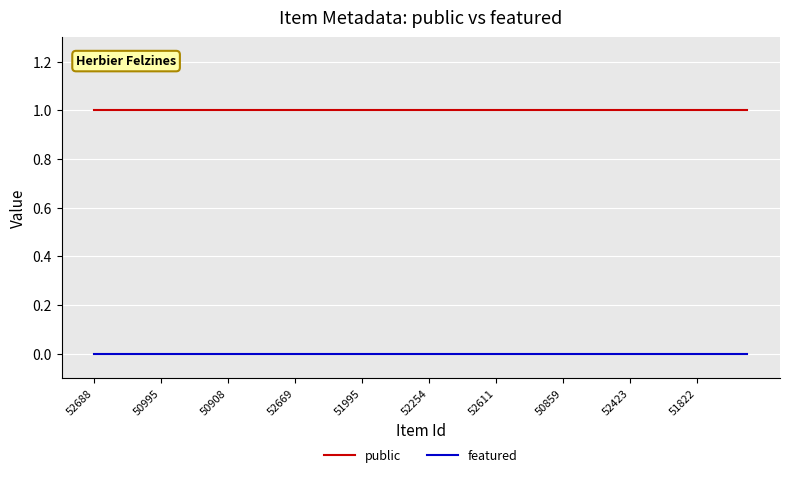

Rank the series by their average value, from lowest to highest.

featured, public